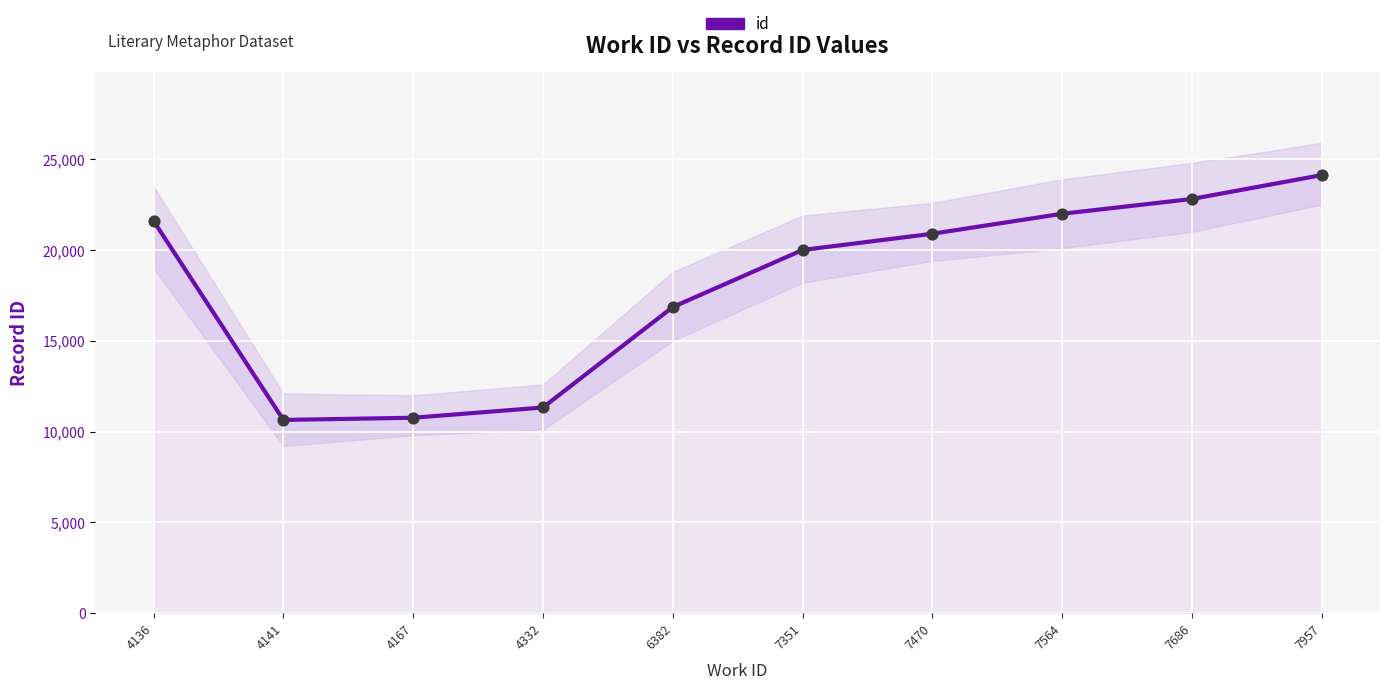

Approximately how many times larger is the value at 4167 compared to 7351?

0.5